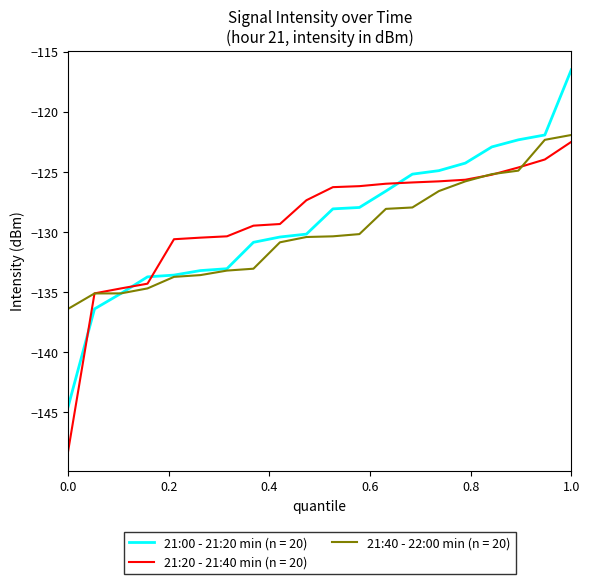

What is the maximum value shown in the chart?

-116.5